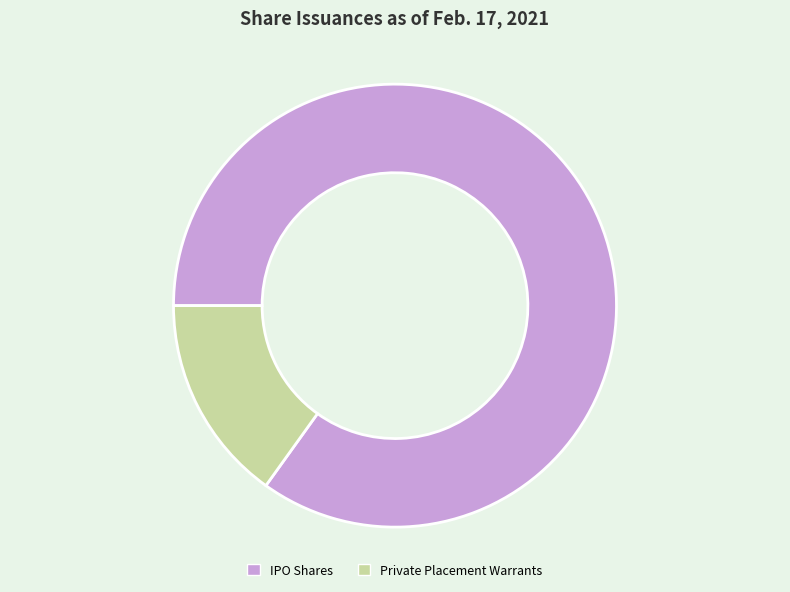

Is there any slice that represents more than half of the pie?

Yes